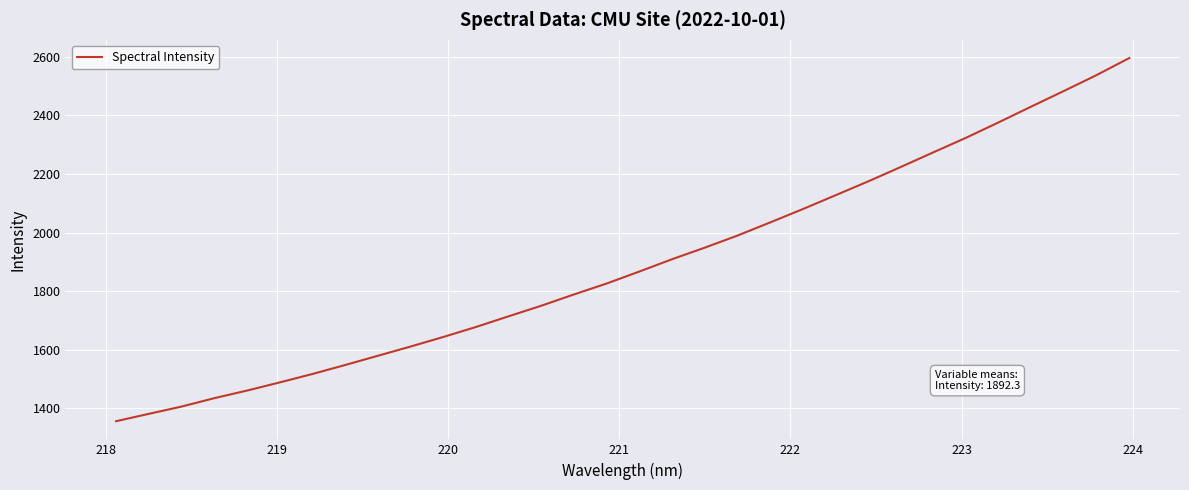

What is the difference between the maximum and minimum values?

1238.9